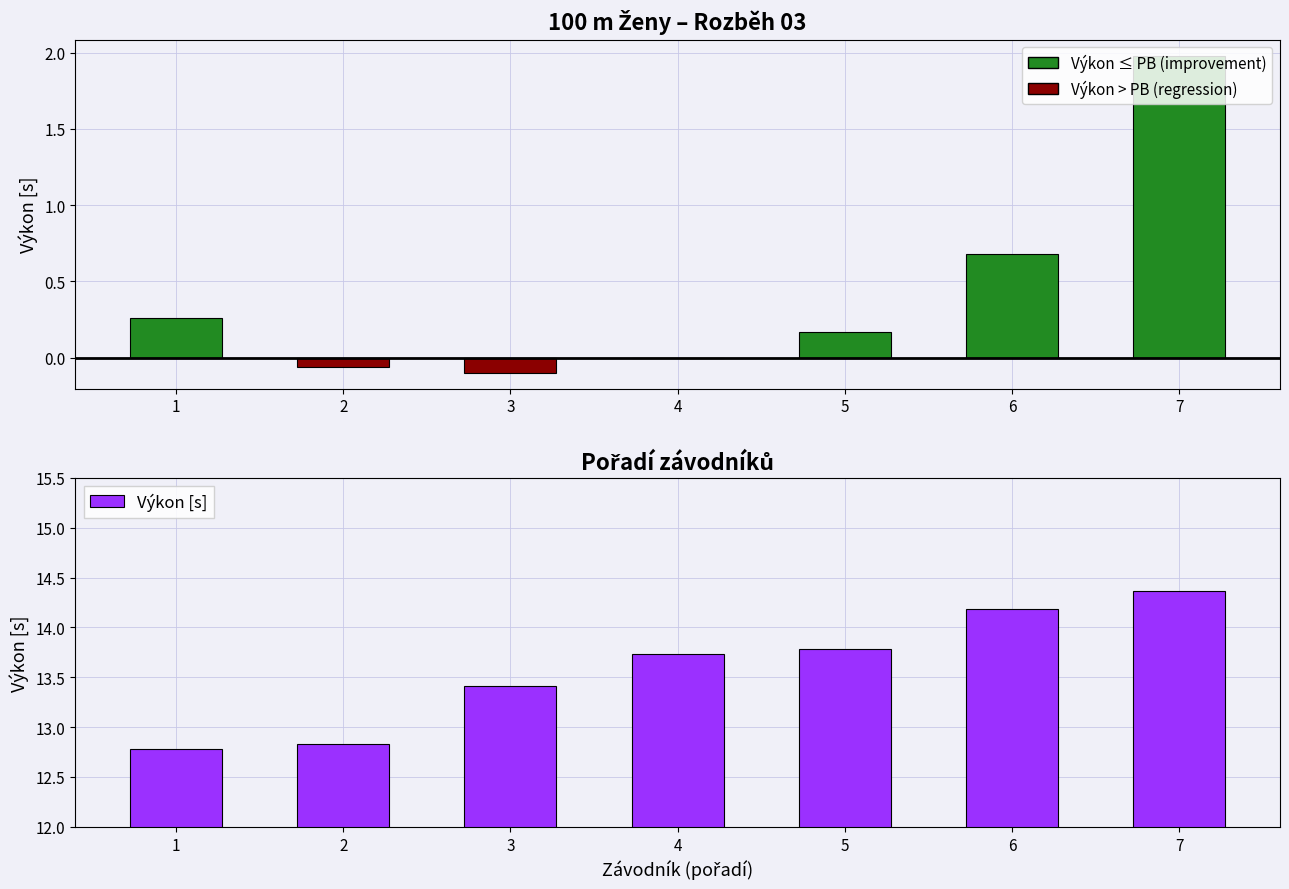

Reading left to right, extract all data points from this chart.

12.8	12.8	13.4	13.7	13.8	14.2	14.4